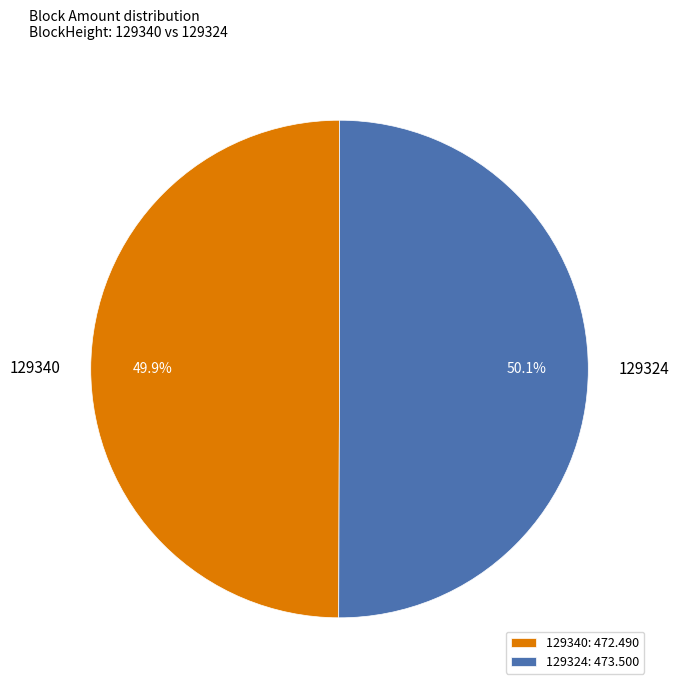

How many segments does this pie chart have?

2